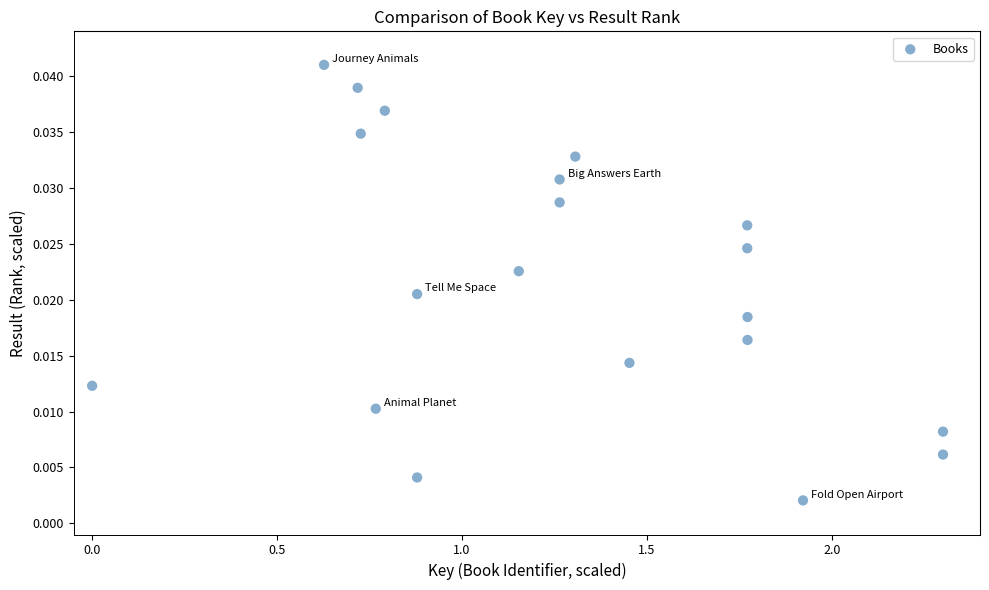

What is the range of X values (max minus min)?

2.3